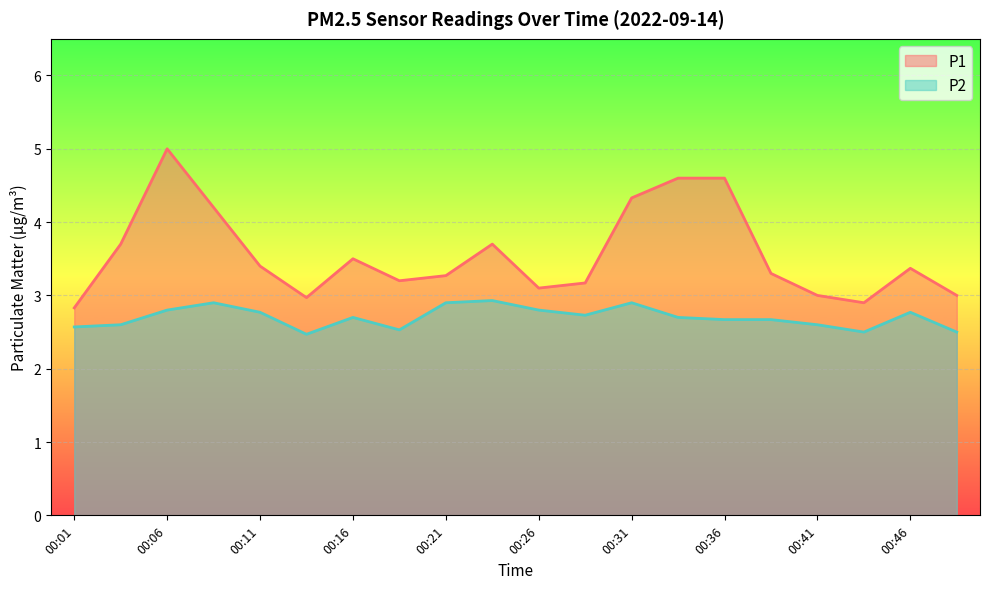

Reading right to left, extract all data points from this chart.

P1: 3.0	3.4	2.9	3.0	3.3	4.6	4.6	4.3	3.2	3.1	3.7	3.3	3.2	3.5	3.0	3.4	4.2	5.0	3.7	2.8
P2: 2.5	2.8	2.5	2.6	2.7	2.7	2.7	2.9	2.7	2.8	2.9	2.9	2.5	2.7	2.5	2.8	2.9	2.8	2.6	2.6